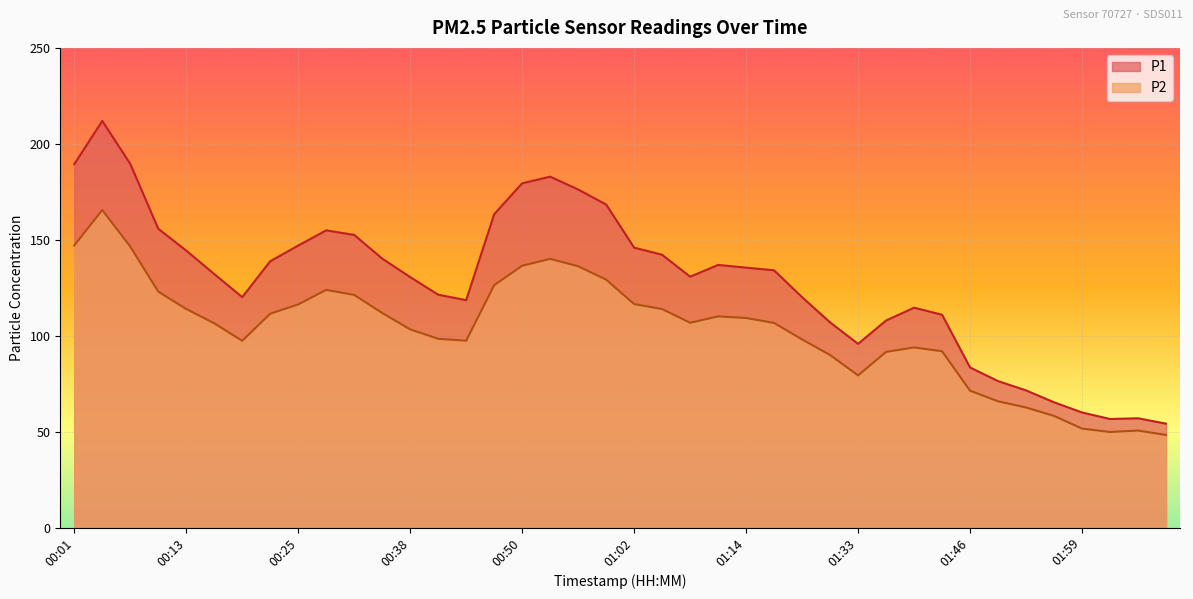

Where is the first local maximum for P1?

00:04